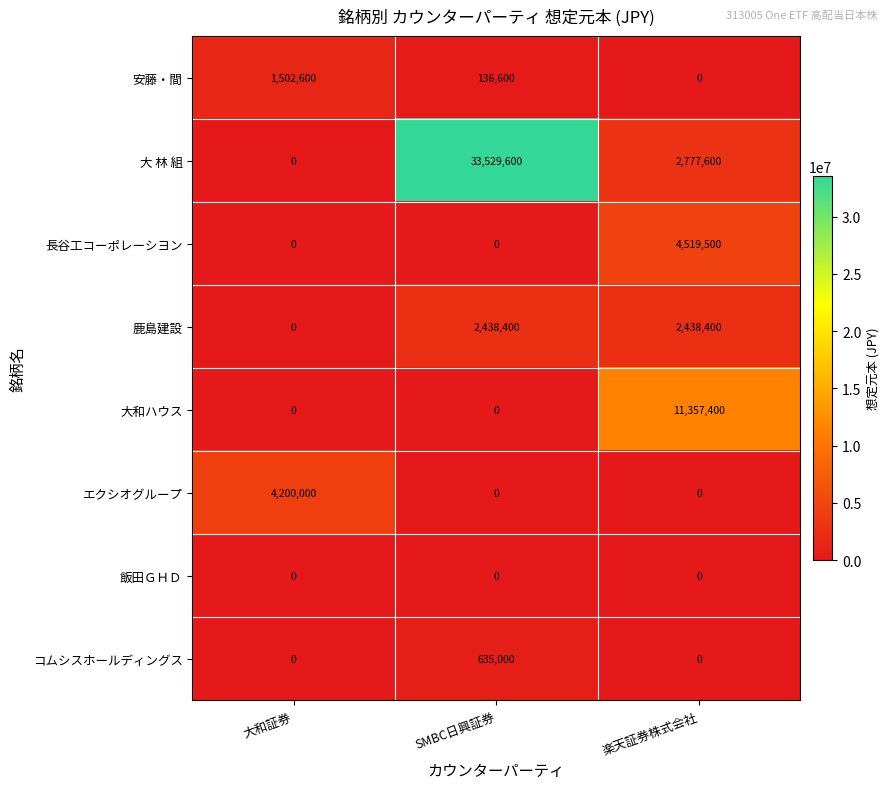

What is the difference between the highest and lowest values at 大和証券?

4200000